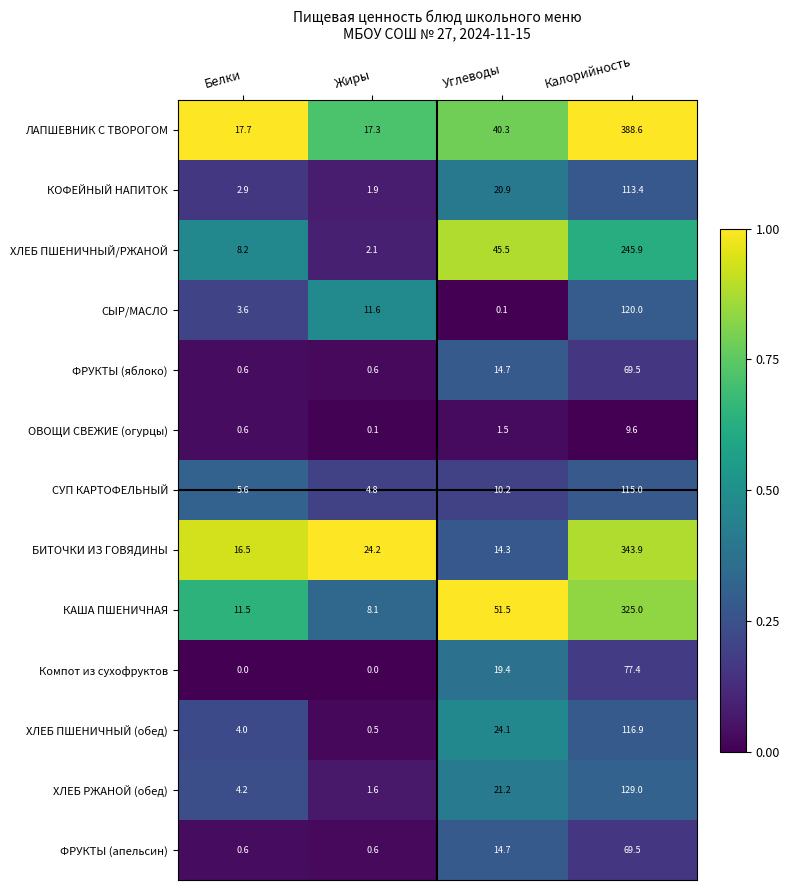

Which series has the largest range (max minus min)?

ЛАПШЕВНИК С ТВОРОГОМ